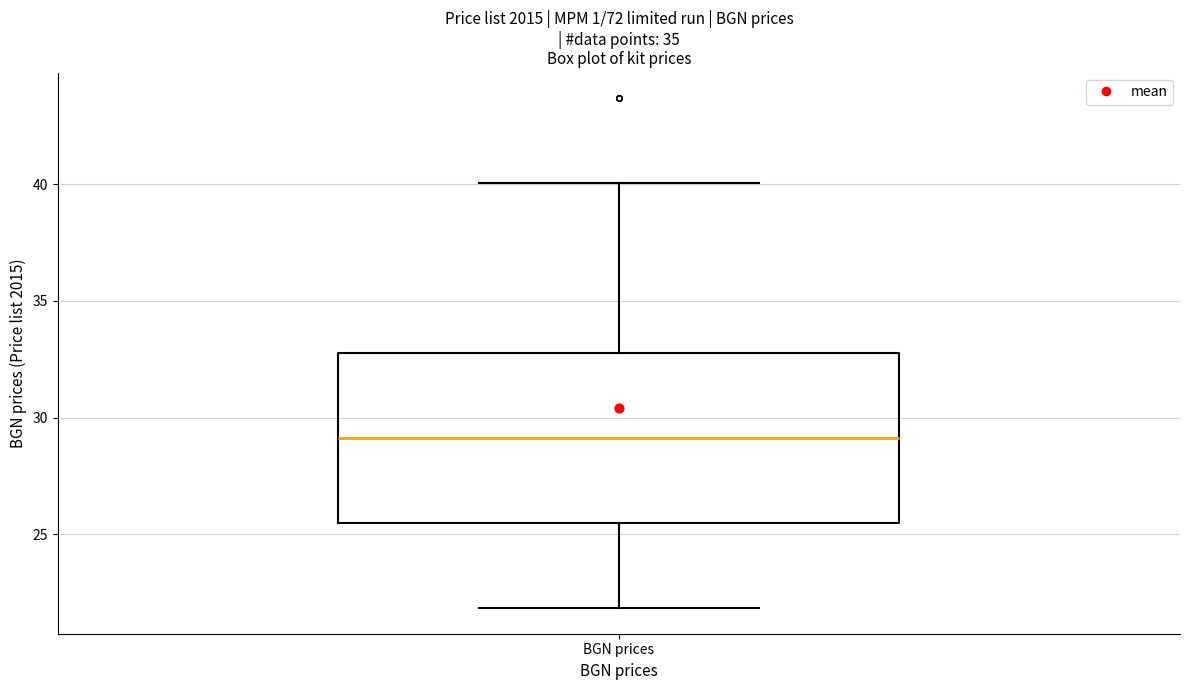

Read this box plot against the y-axis: the position of the median line, the range covered by the box, and the ends of both whiskers. The values are not printed on the chart, so give them approximately, as read against the axis.

median 29.0, box 25.5 to 33.0, whiskers 22.0 to 40.0